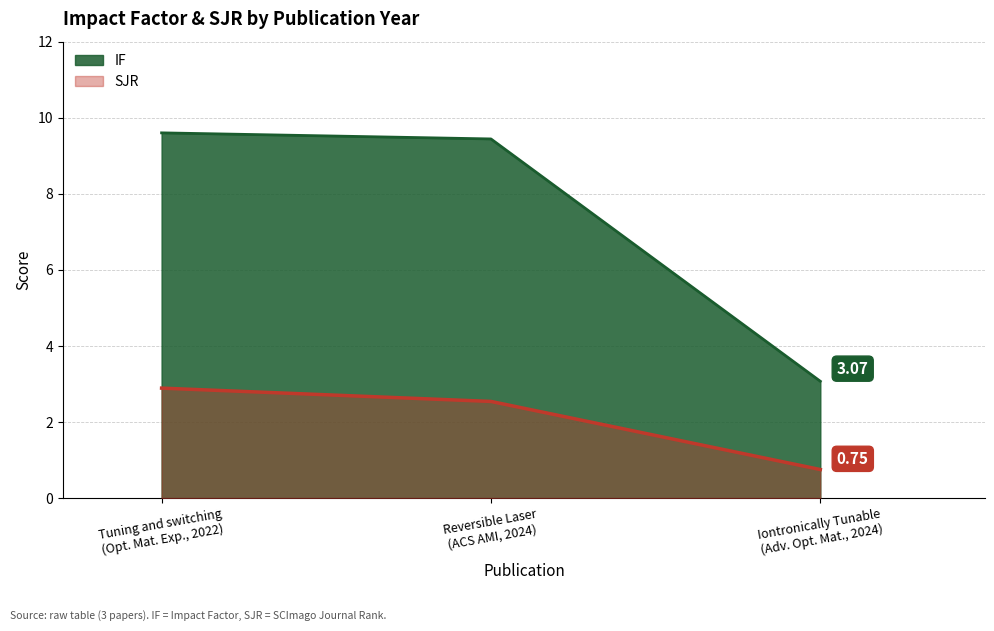

Which series has the widest spread of values?

IF